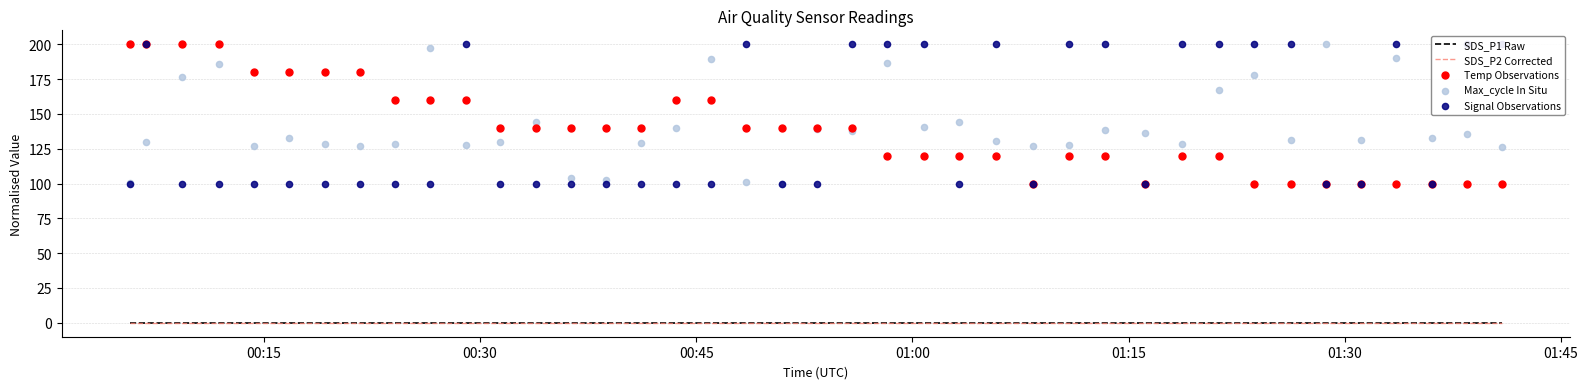

Is the value of SDS_P1 Raw at 18 greater than the value of Max_cycle In Situ at 12?

No